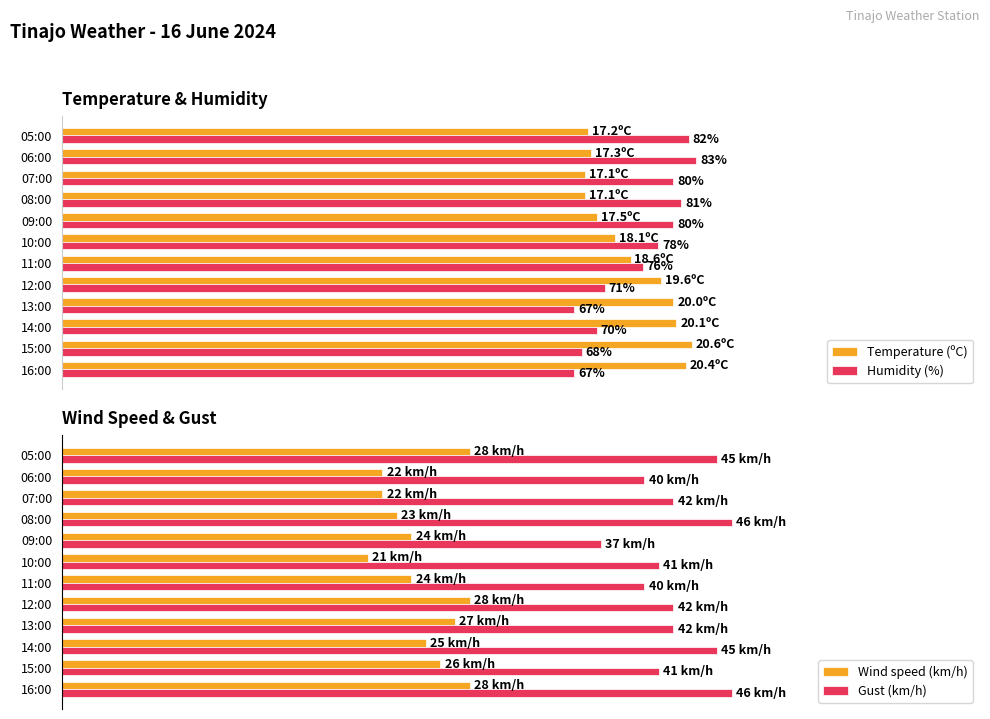

Which category has the lowest value in the Gust (km/h) series?

09:00